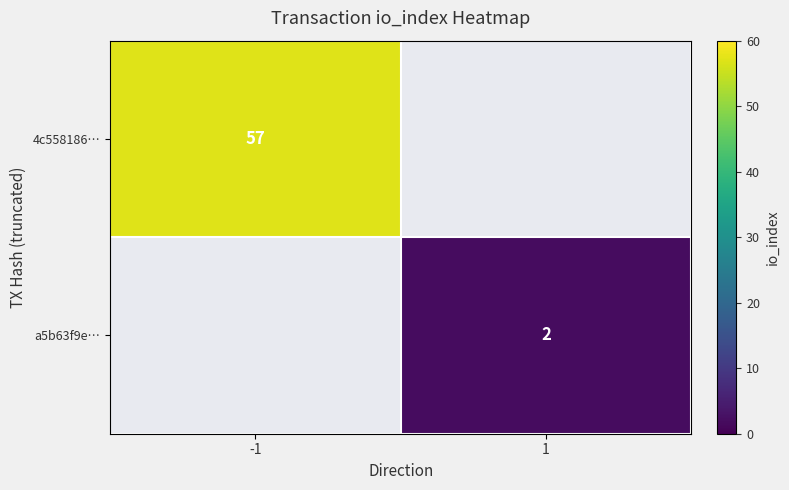

The 4c558186… series shows 36 at -1. True or false?

False